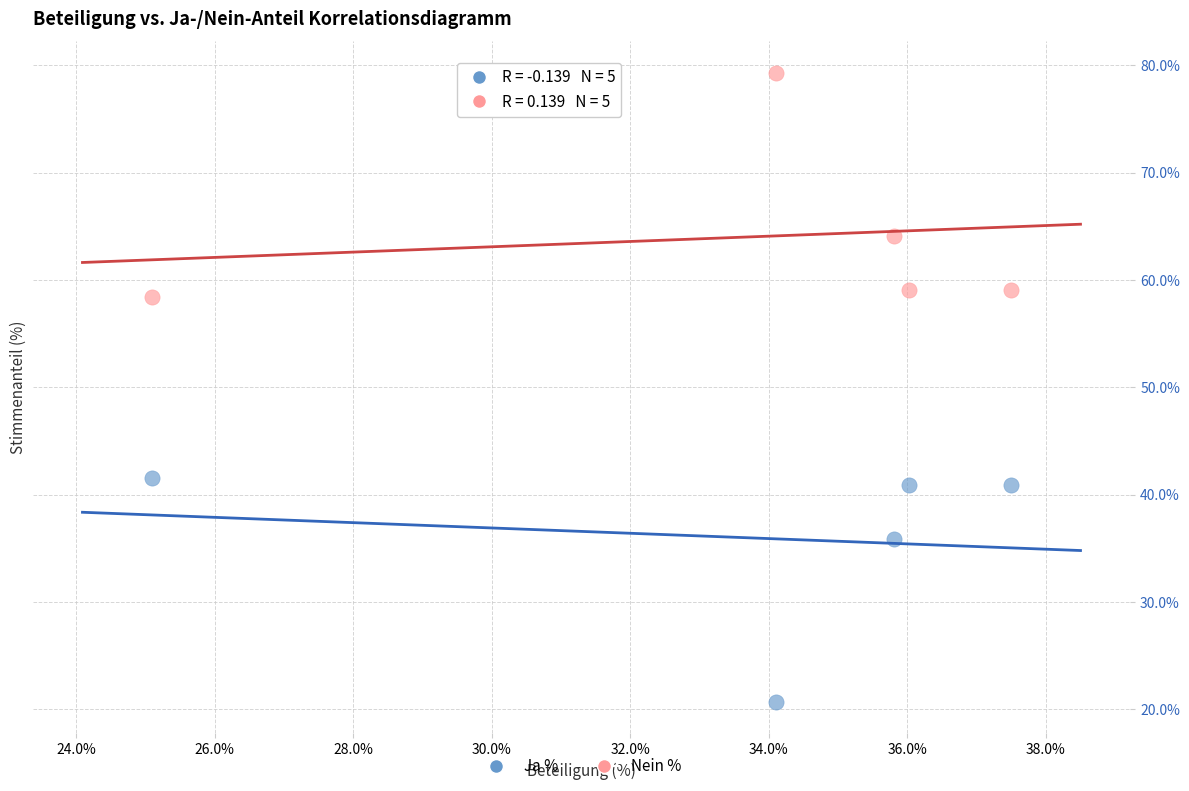

Which series reaches the minimum Y coordinate?

Ja %